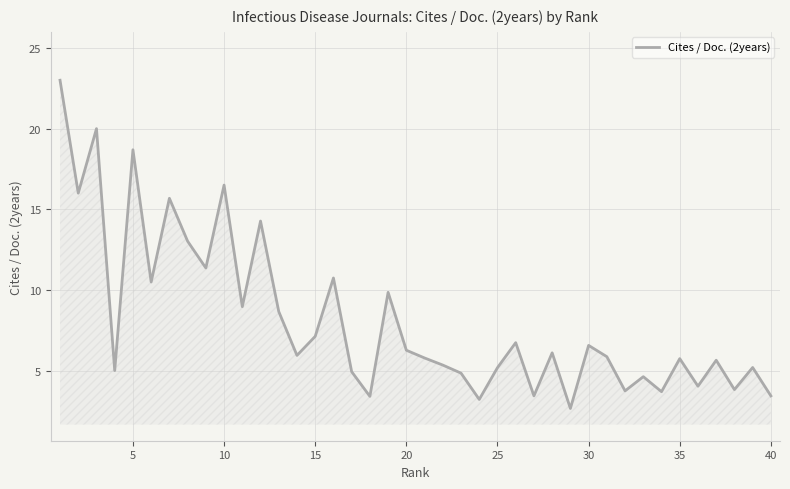

What is the maximum value shown in the chart?

23.0